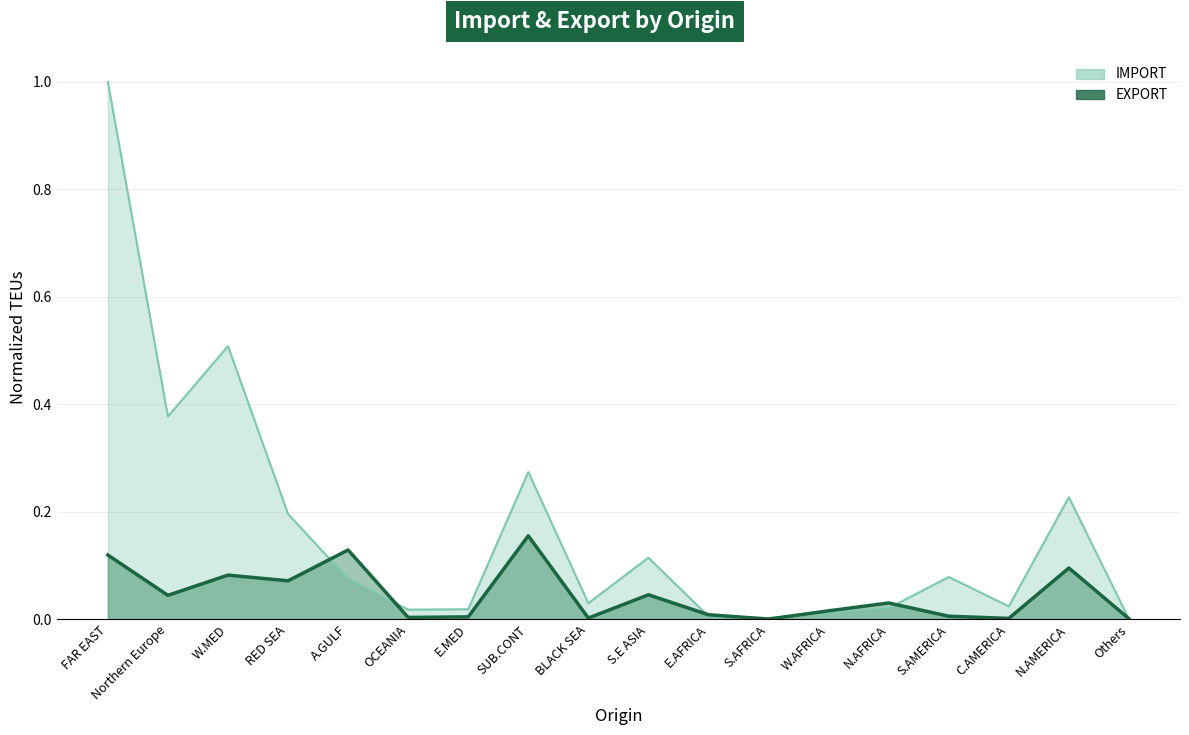

What is the spread (max minus min) of values at SUB.CONT?

0.1